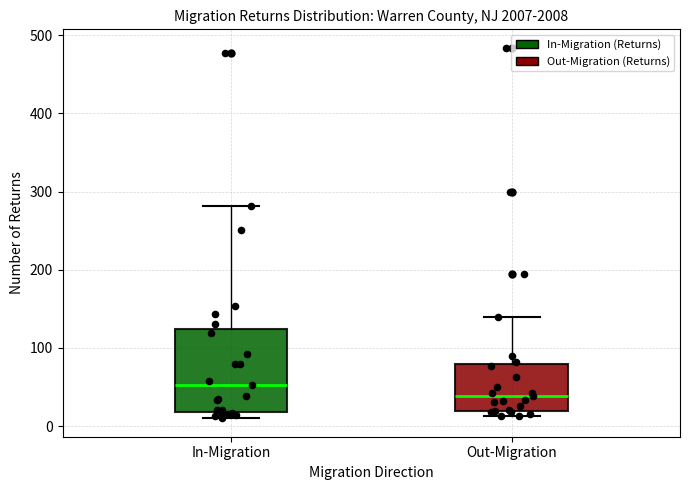

Comparing the boxes themselves (not the whiskers), which one is the tallest?

In-Migration